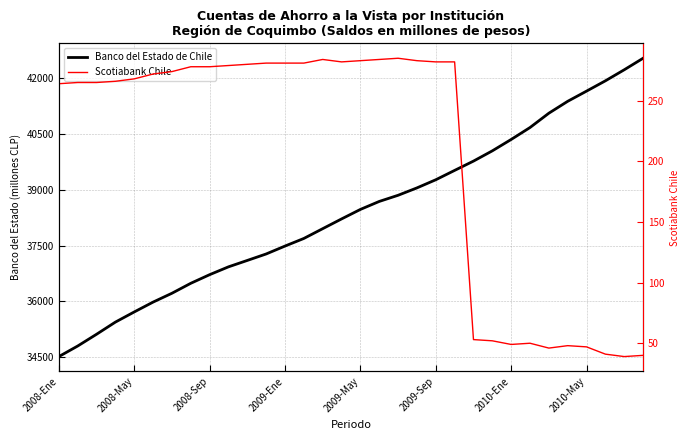

Between 2008-May and 14, which series saw the biggest shift?

Banco del Estado de Chile